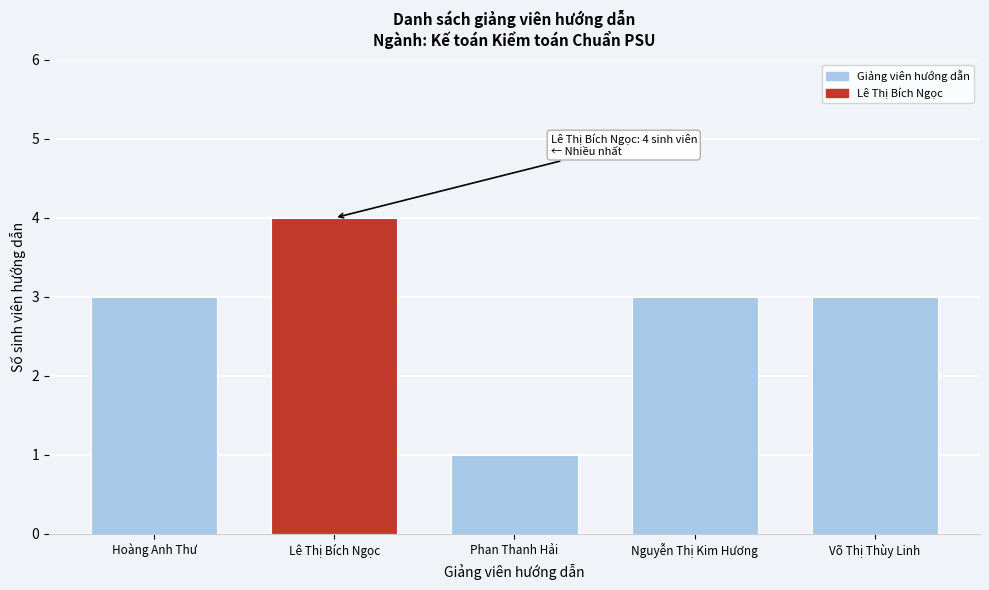

Reading left to right, what are all the values shown in this chart?

Hoàng Anh Thư=3	Lê Thị Bích Ngọc=4	Phan Thanh Hải=1	Nguyễn Thị Kim Hương=3	Võ Thị Thùy Linh=3